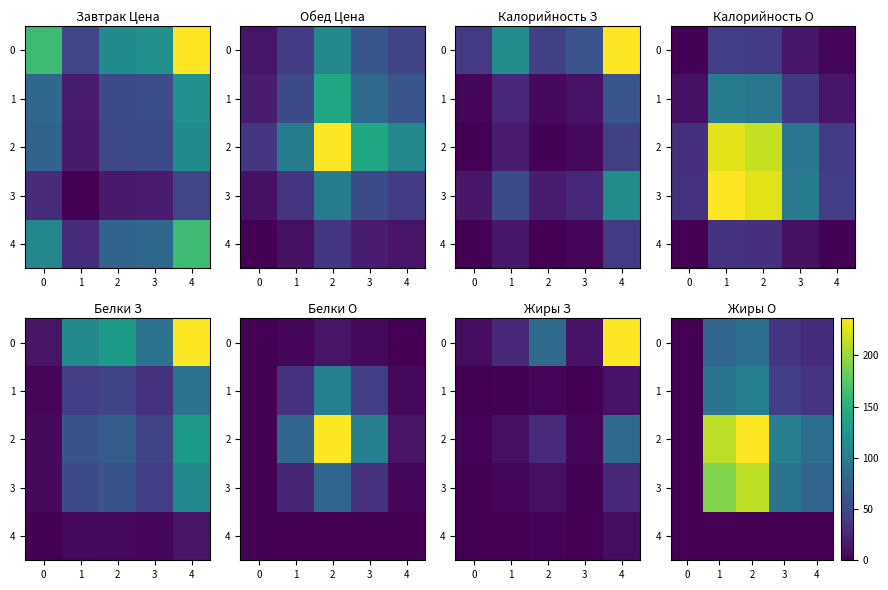

What is the sum of the 3 values at 3 and 0?

3.9